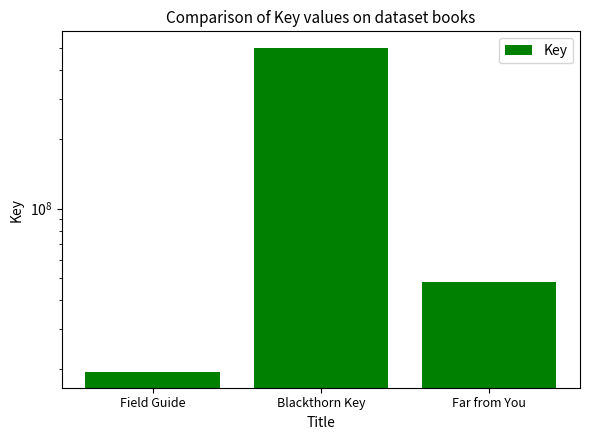

Reading left to right, extract all data points from this chart.

19580500	501383390	48175896